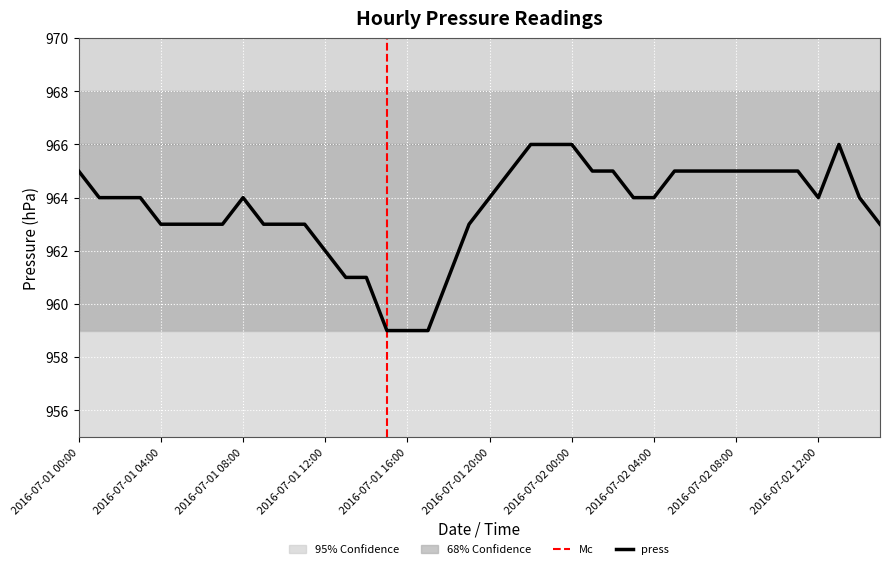

How many interior local valleys (lower than both neighbors) does the data have?

1